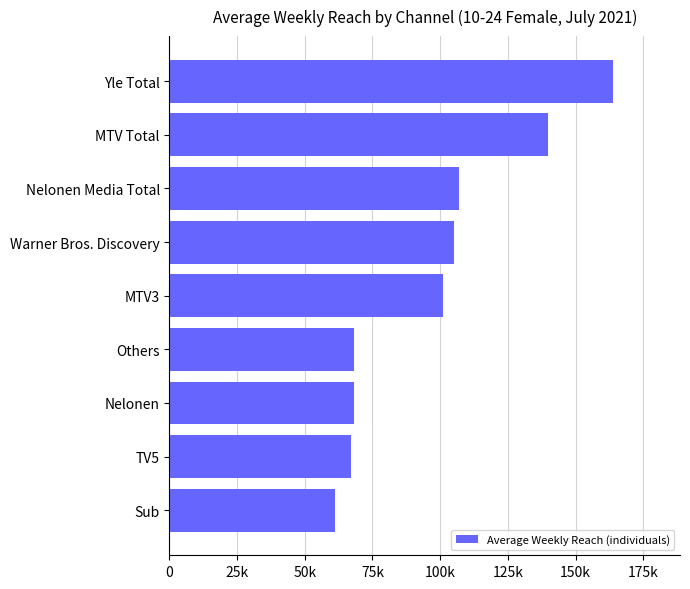

Does the chart contain any negative values?

No